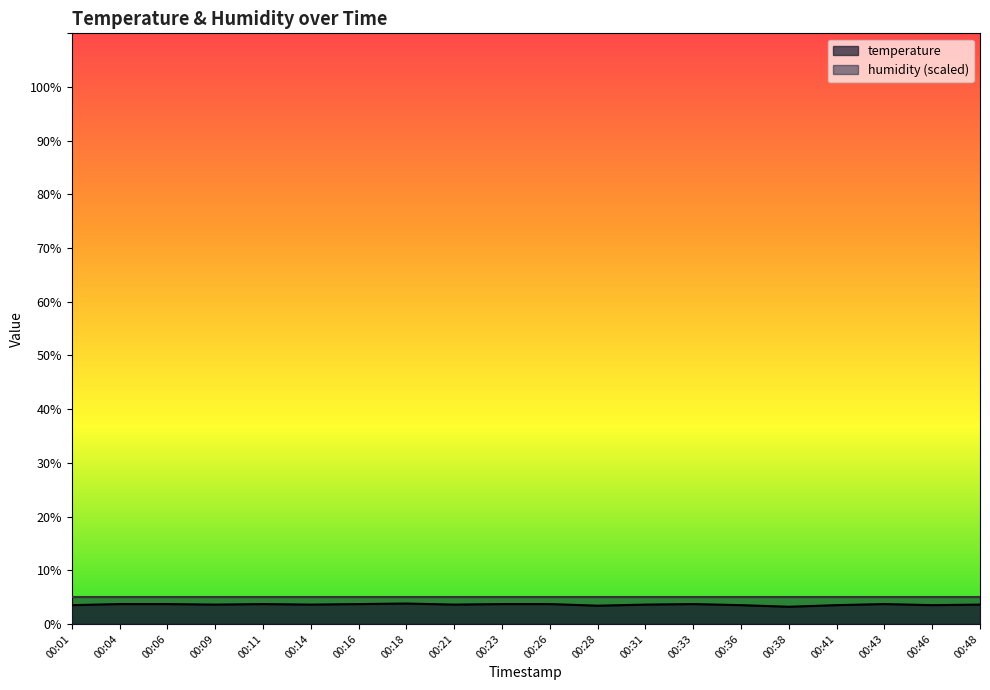

Between 00:46 and 00:43, which is larger?

00:43